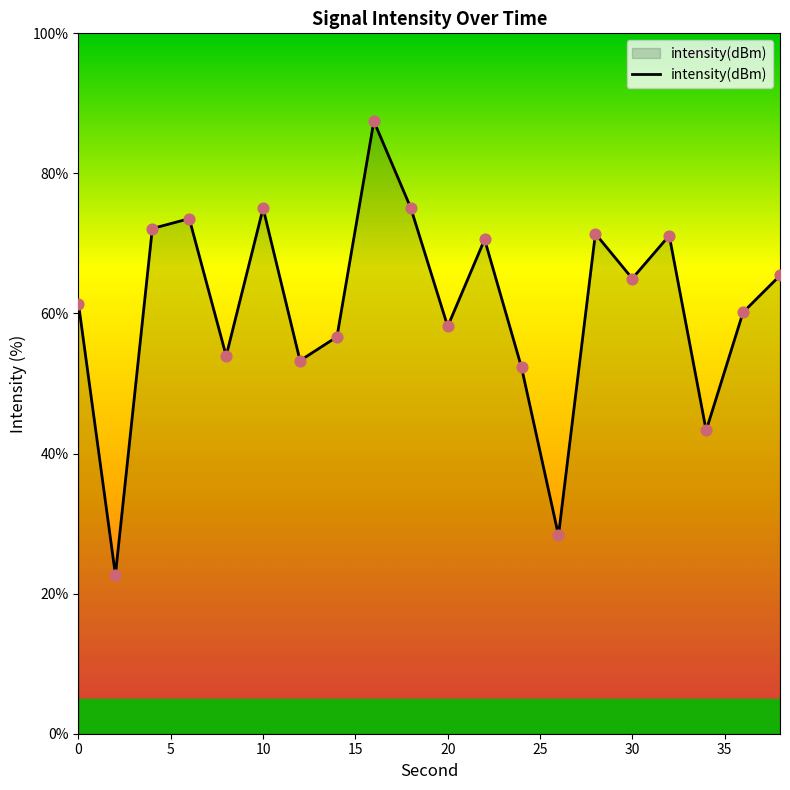

What is the difference between the maximum and minimum values?

64.8